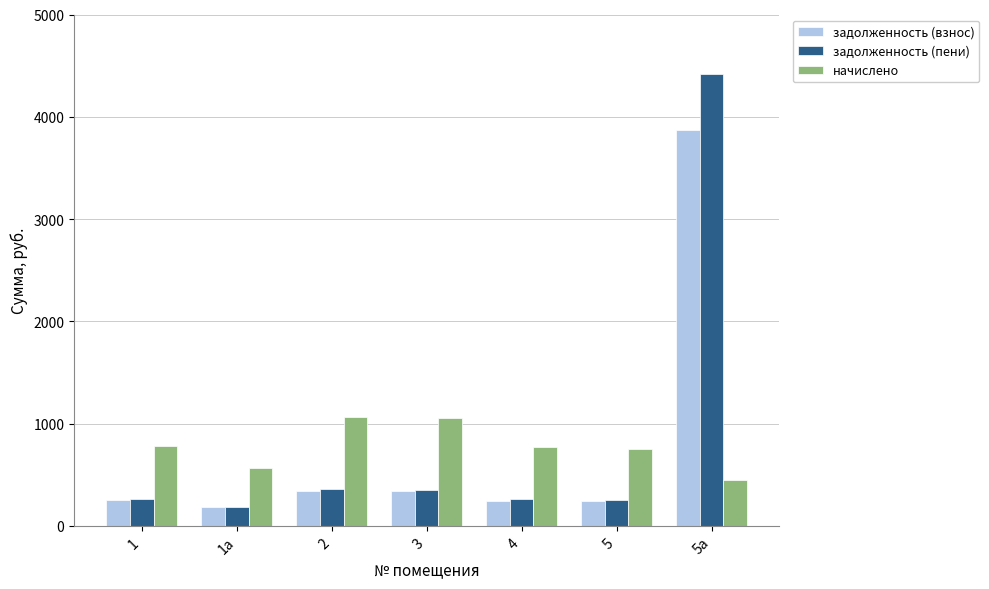

What value does the начислено series have at 5а?

445.0